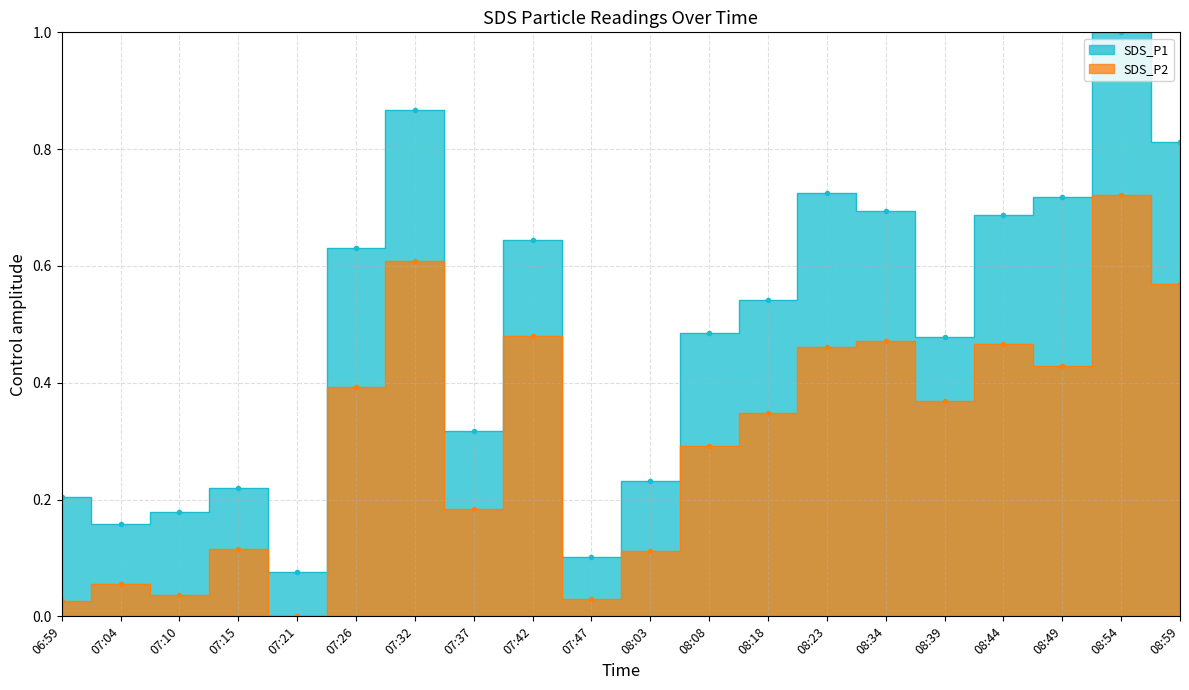

True or false: SDS_P2 and SDS_P1 cross at least once.

False